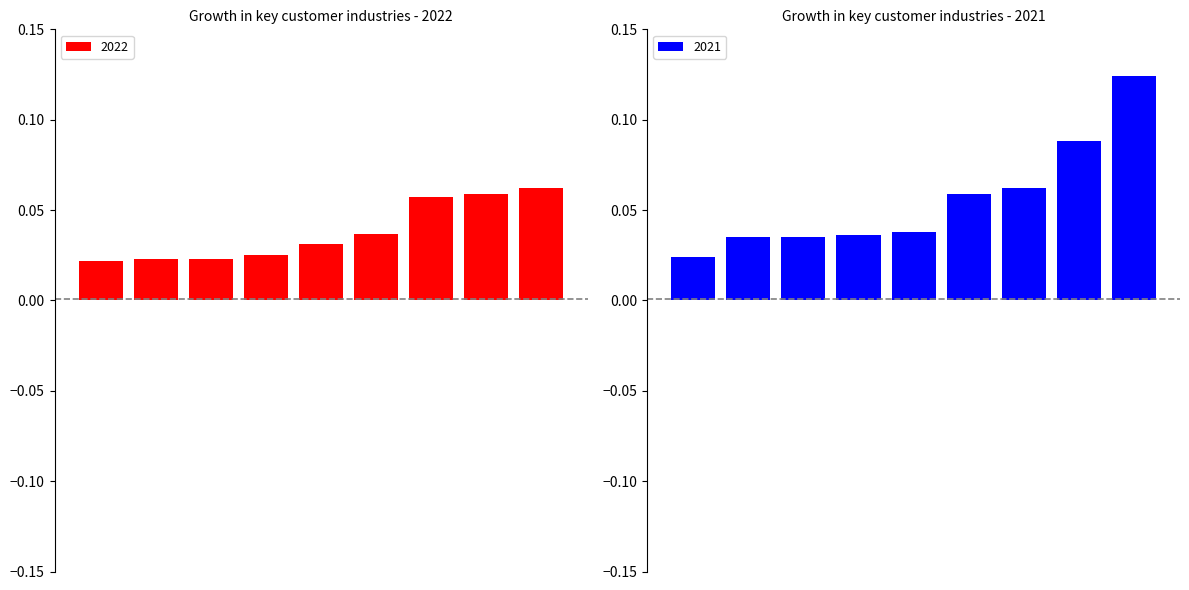

At which label does 2021 reach its peak?

Electronics